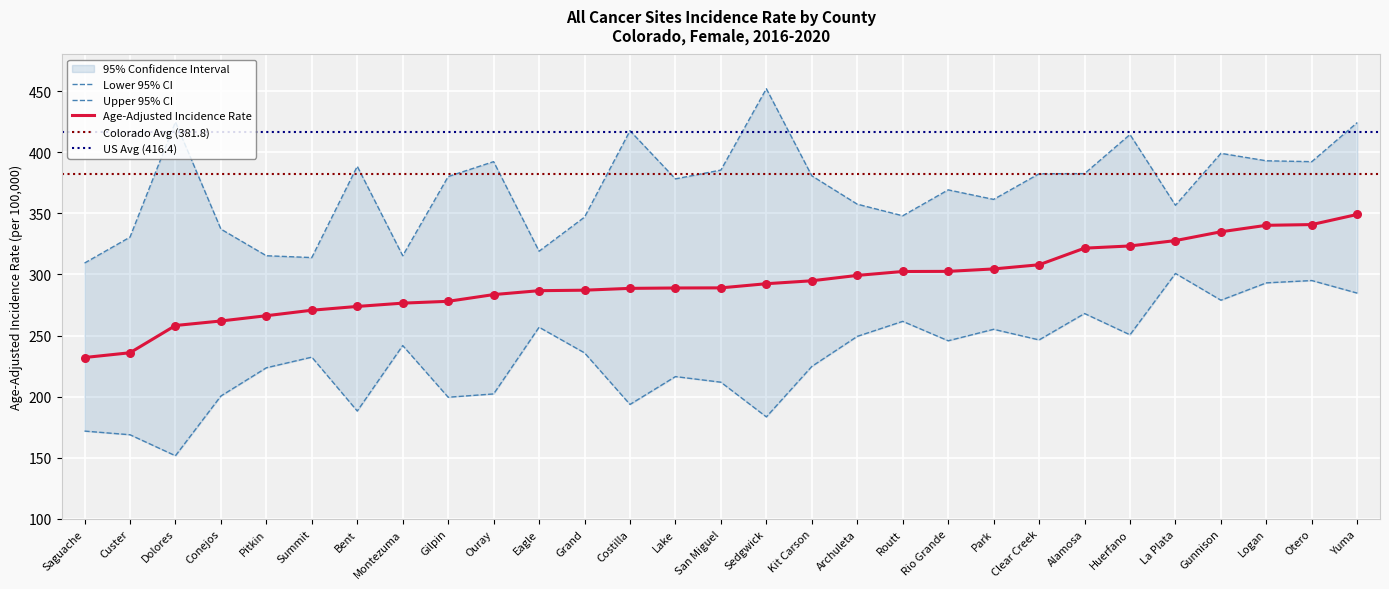

Which series reaches the maximum Y coordinate?

Upper 95% CI